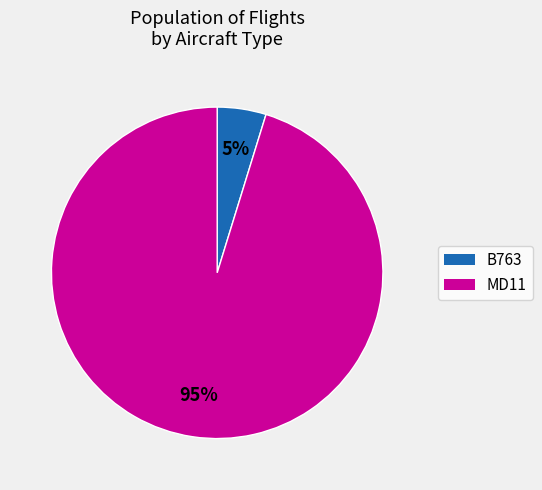

Does any single category account for the majority?

Yes